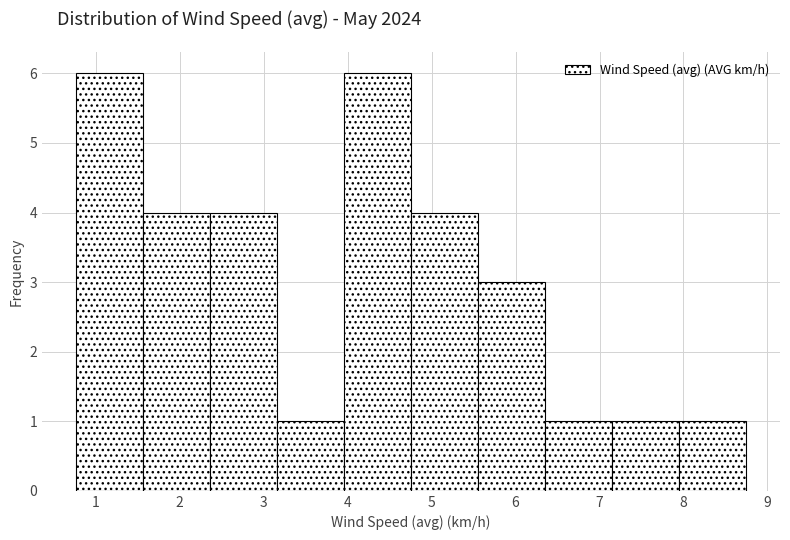

Reading left to right, transcribe this chart: for each bar, give the range it covers on the x-axis and its height. Neither the bar edges nor the heights are printed on the chart, so give them approximately, as read against the axes.

0.8 to 1.6: 6
1.6 to 2.4: 4
2.4 to 3.2: 4
3.2 to 4.0: 1
4.0 to 4.8: 6
4.8 to 5.6: 4
5.6 to 6.4: 3
6.4 to 7.2: 1
7.2 to 8.0: 1
8.0 to 8.8: 1